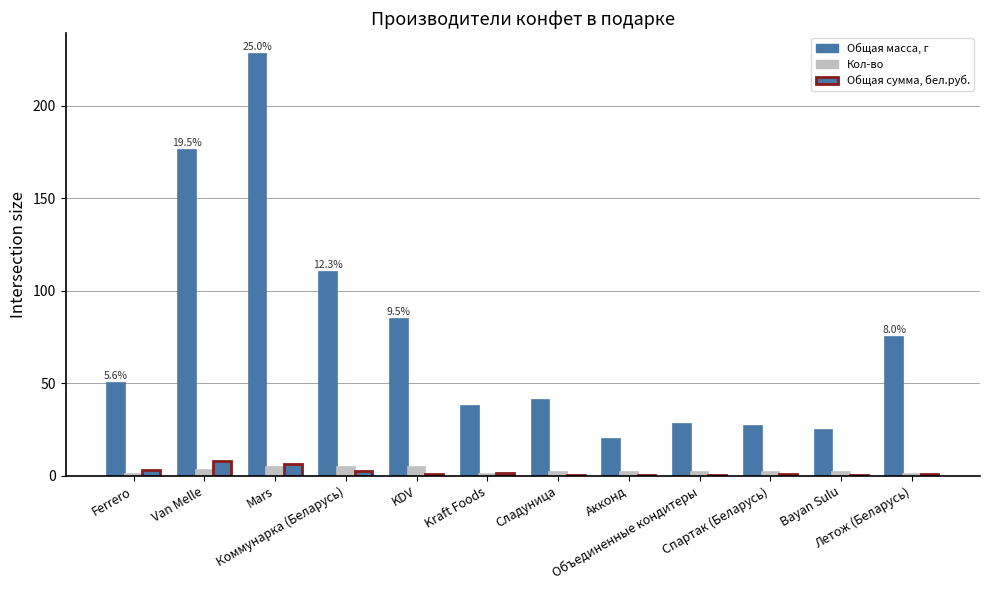

How many groups of bars are there?

12